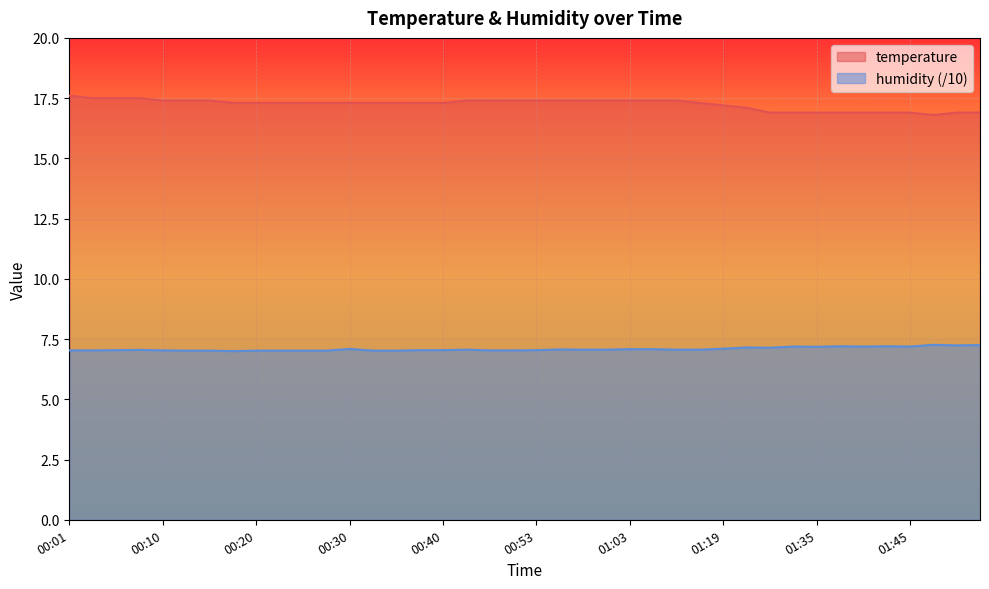

What is the difference between the humidity values at 00:40 and 02:07?

0.2